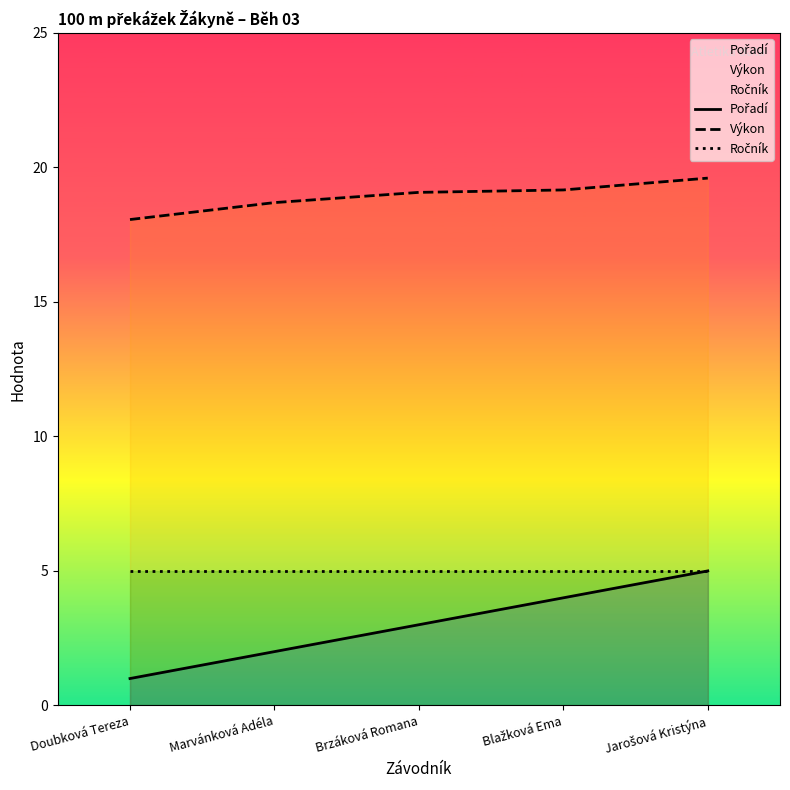

The Výkon series shows 19.6 at Jarošová Kristýna. True or false?

True